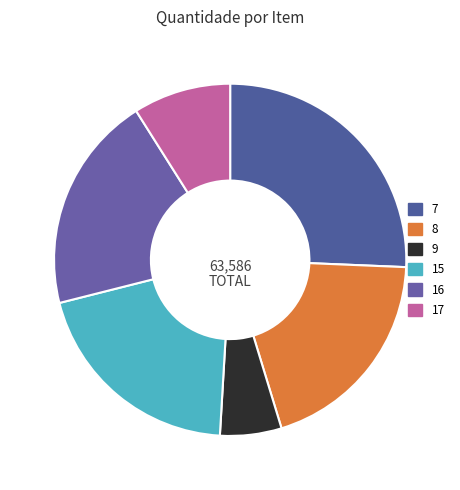

Which category has the smallest portion of the pie?

9